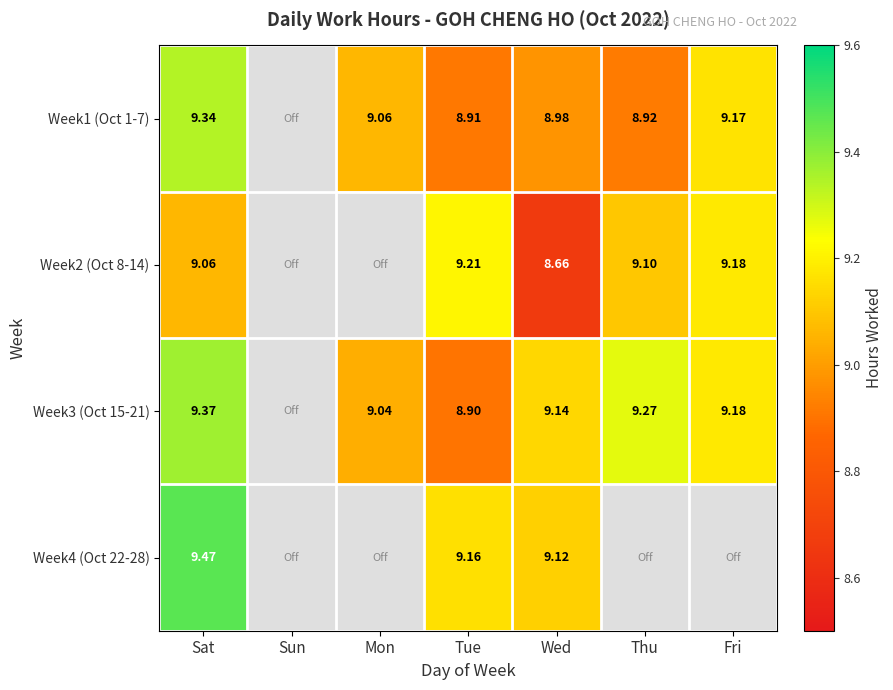

Which has a higher value, Fri or Tue?

Fri